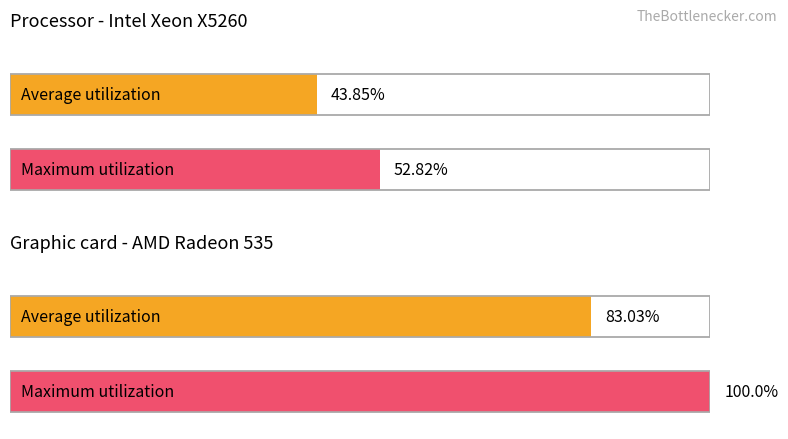

How many bars are there in each group?

2